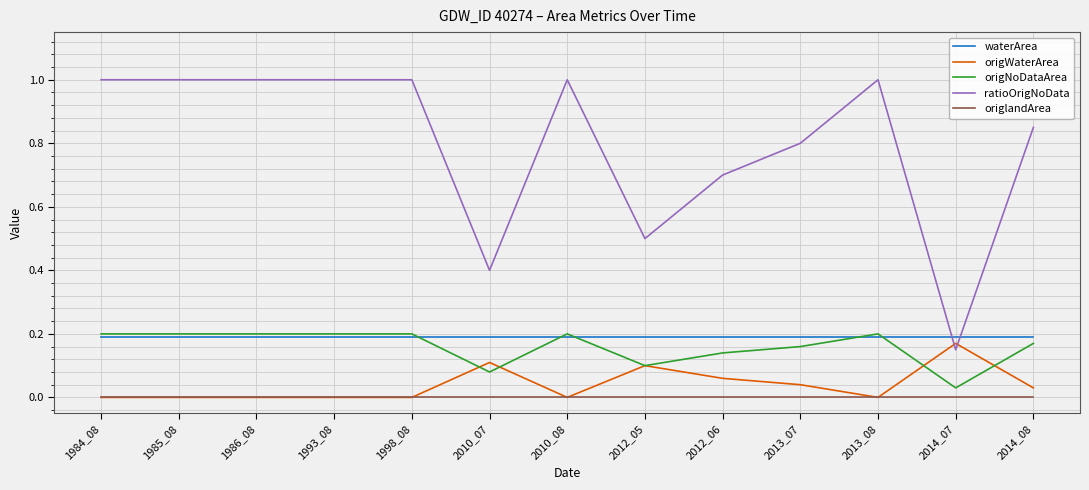

Which series has the largest range (max minus min)?

ratioOrigNoData